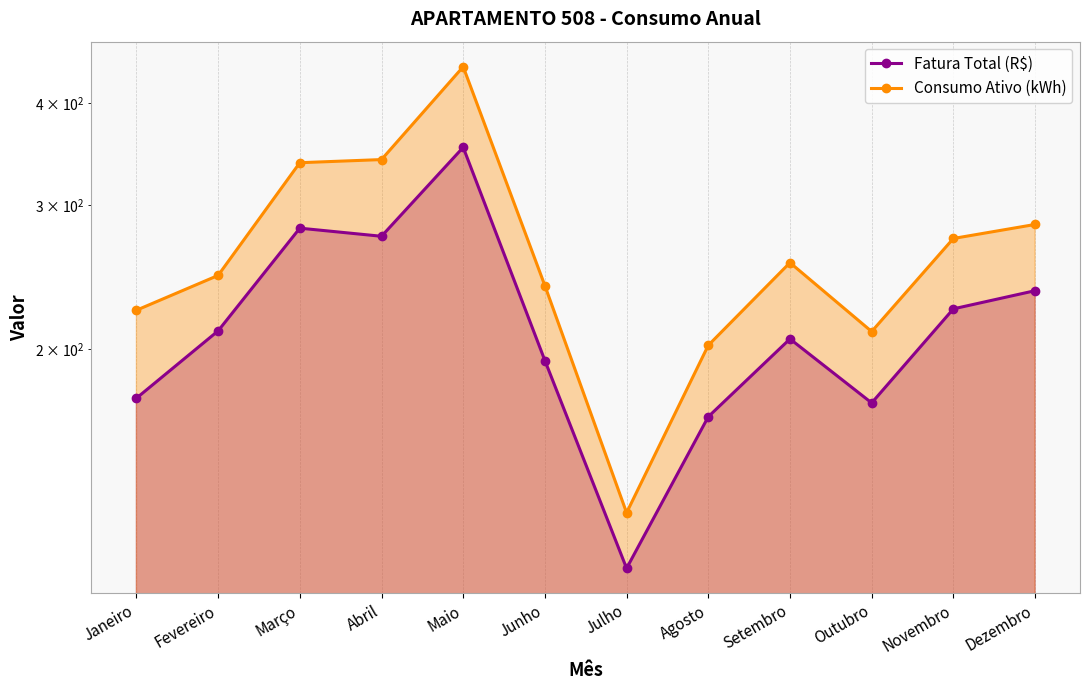

What is the label of the 6th point from the right?

Julho